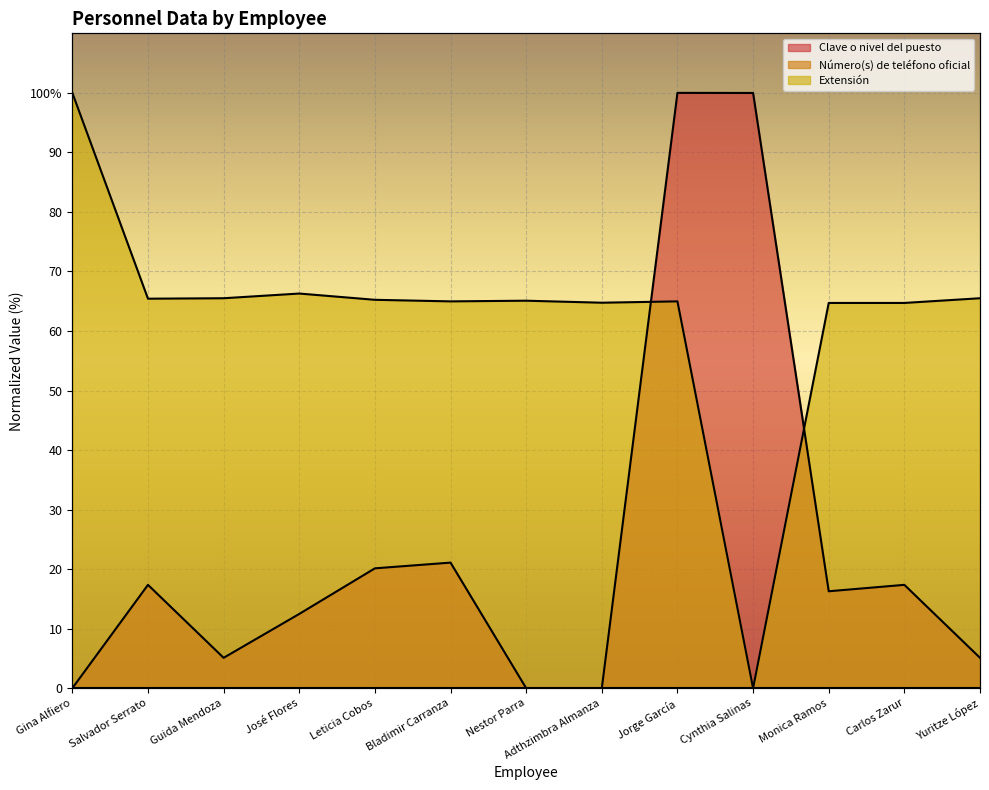

What is the label of the 4th point from the left?

José Flores